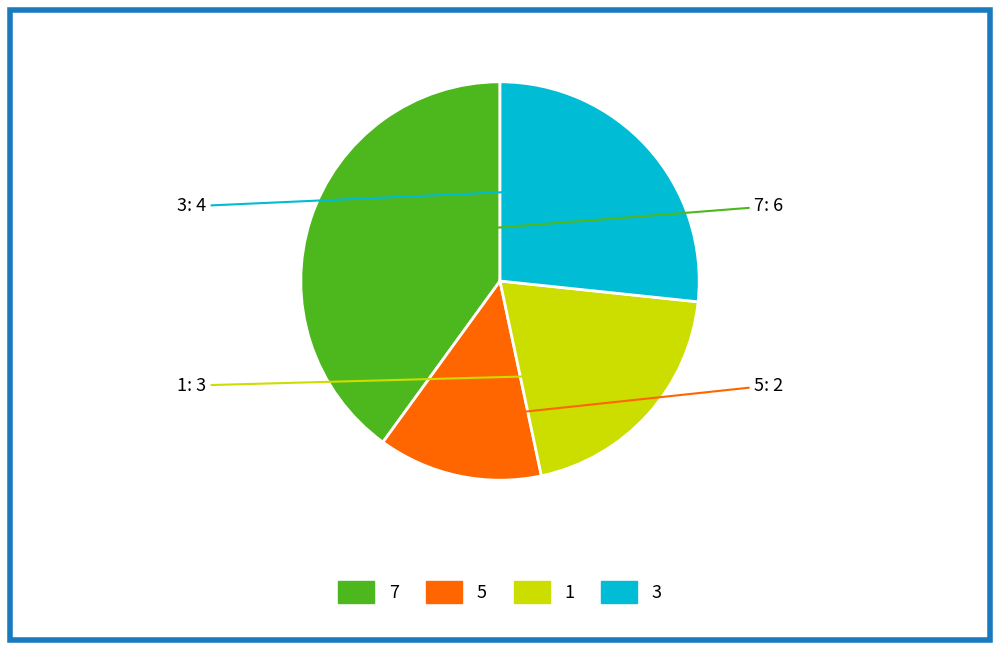

Does any single category account for the majority?

No